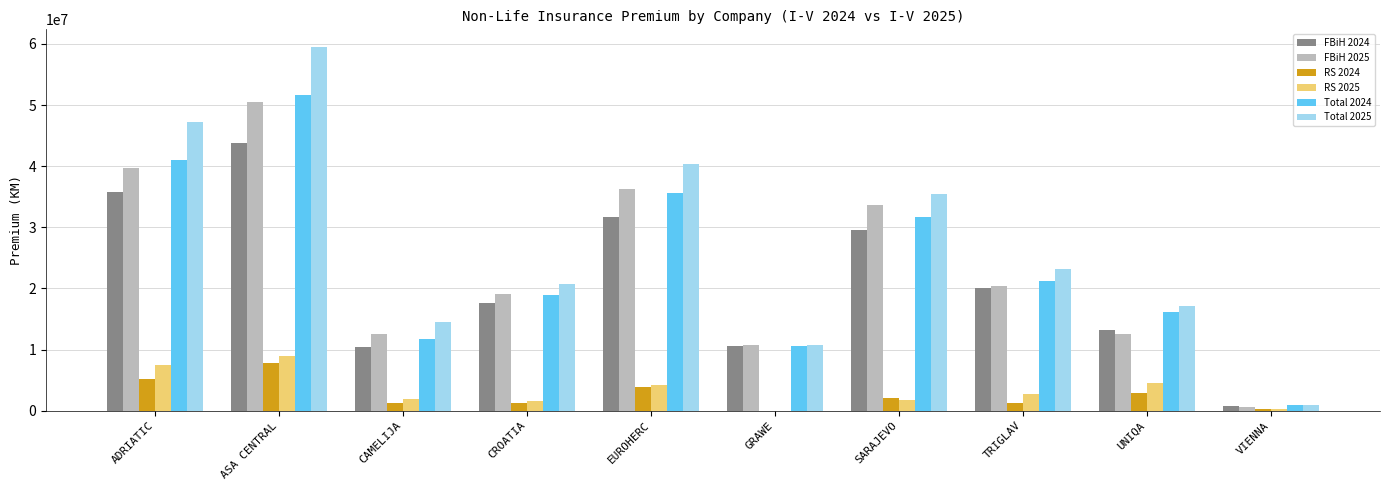

Does the chart contain stacked bars?

No